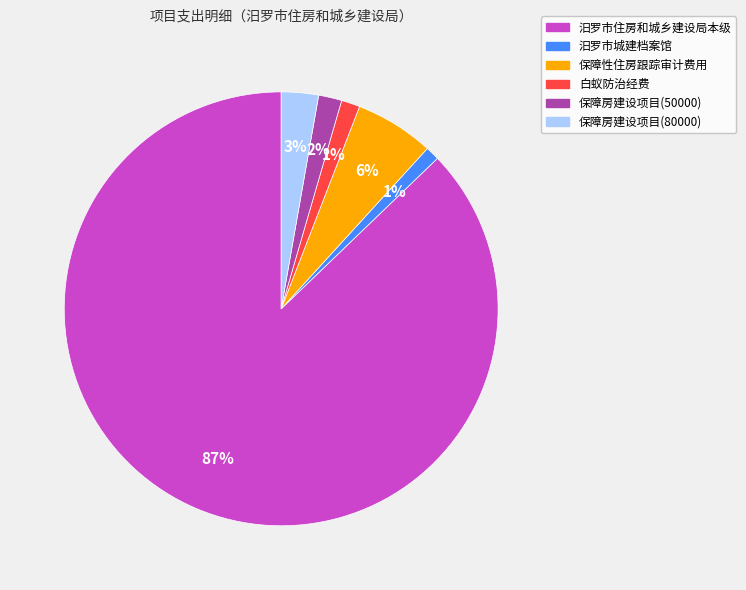

How many slices are in this pie chart?

6